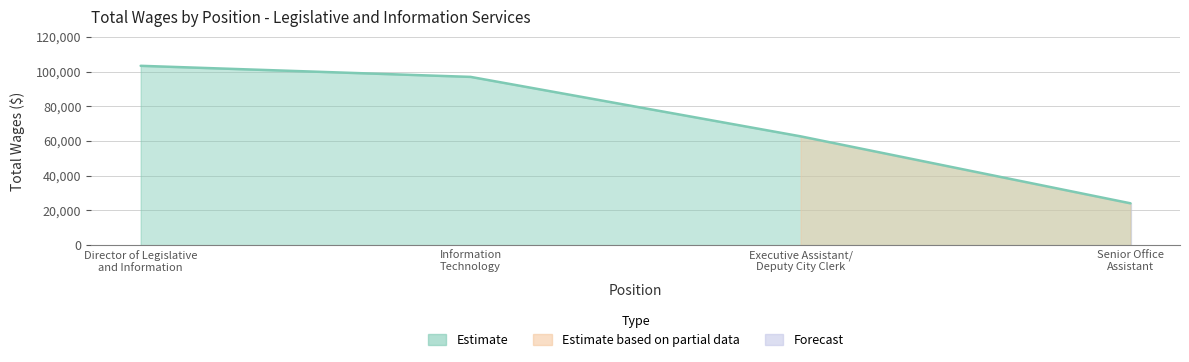

Which has a higher value, Director of Legislative
and Information or Executive Assistant/
Deputy City Clerk?

Director of Legislative
and Information